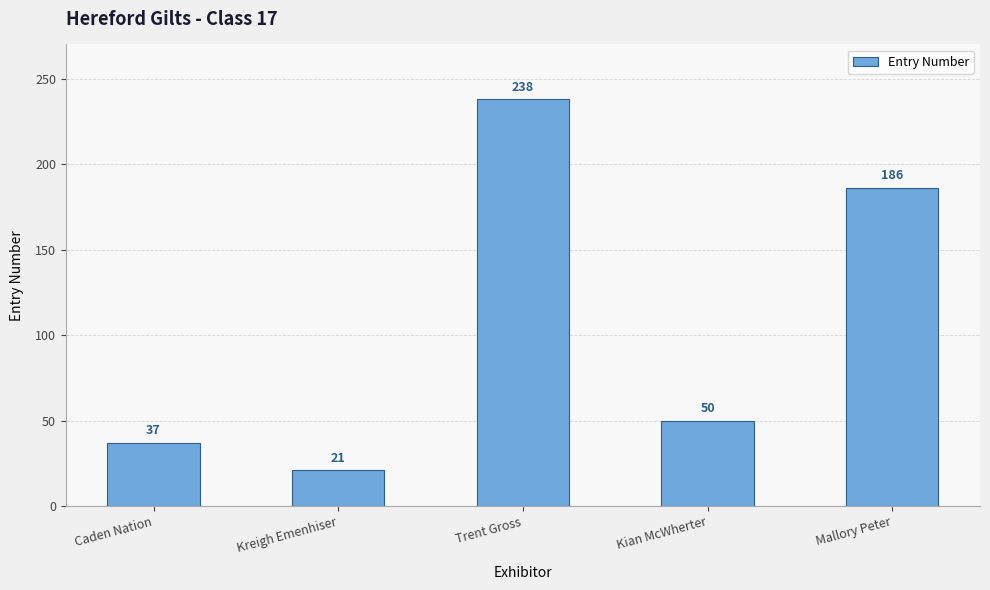

What value does the data have at Mallory Peter?

186